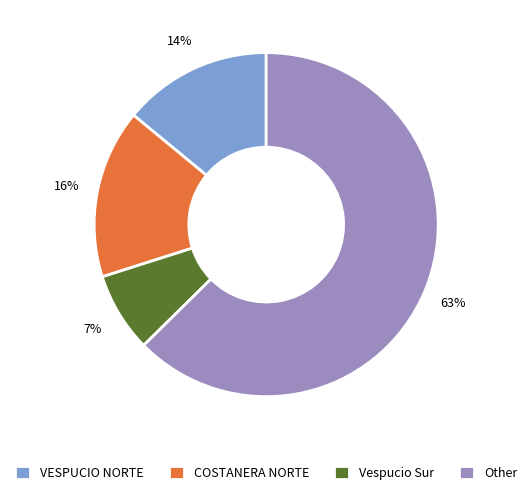

Approximately how many times larger is the value at Other compared to VESPUCIO NORTE?

4.5